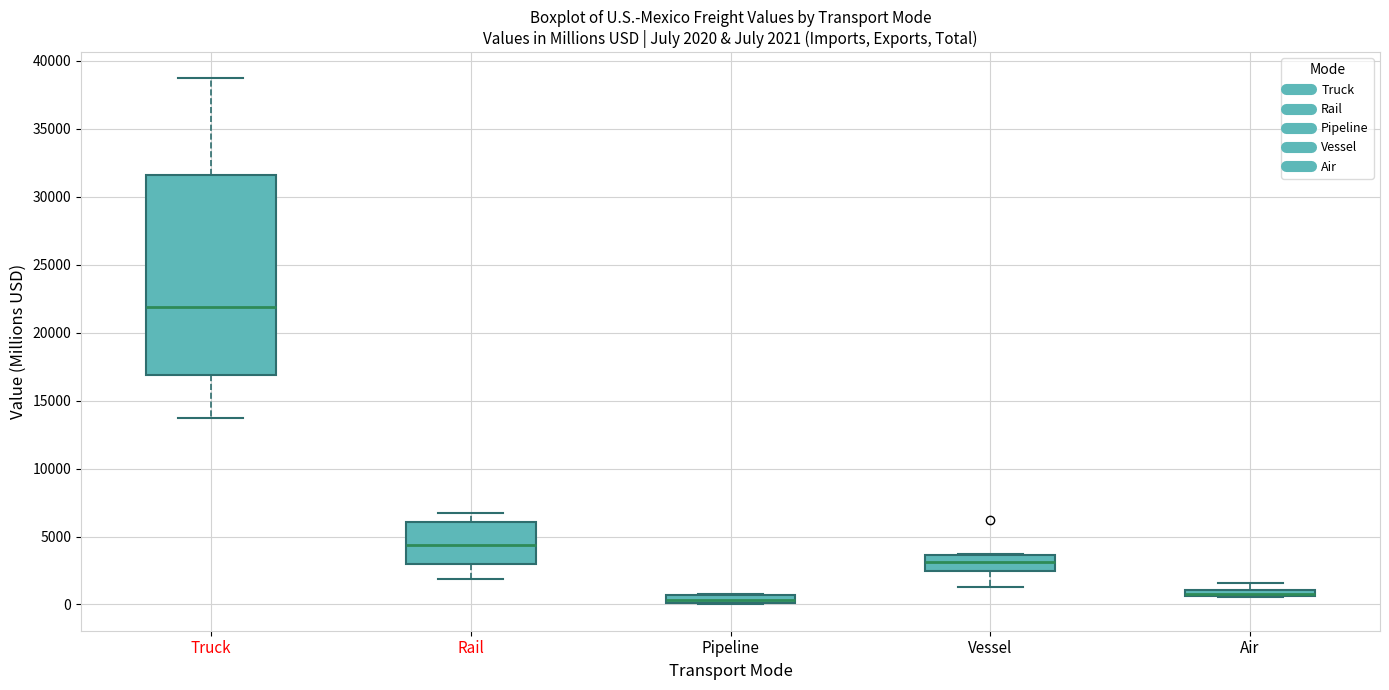

Comparing the boxes themselves (not the whiskers), which one is the tallest?

Truck